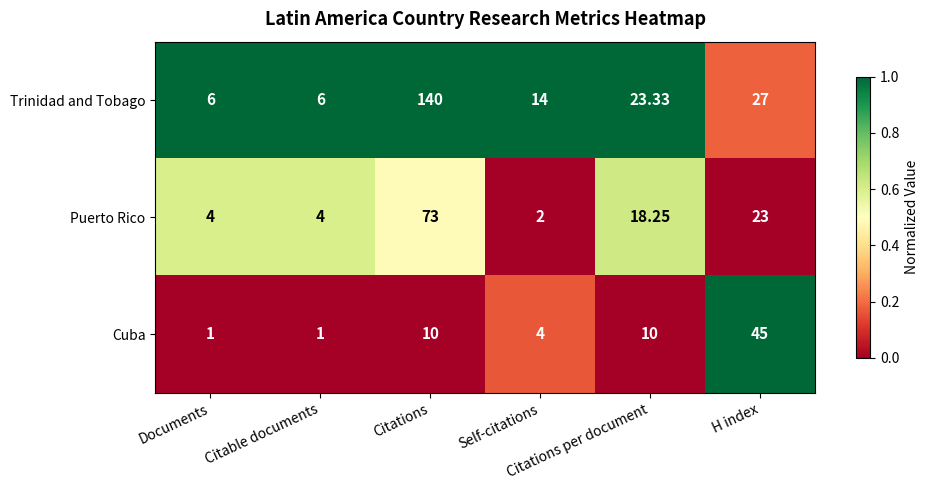

Which series changed the most between Citations and Citations per document?

Trinidad and Tobago